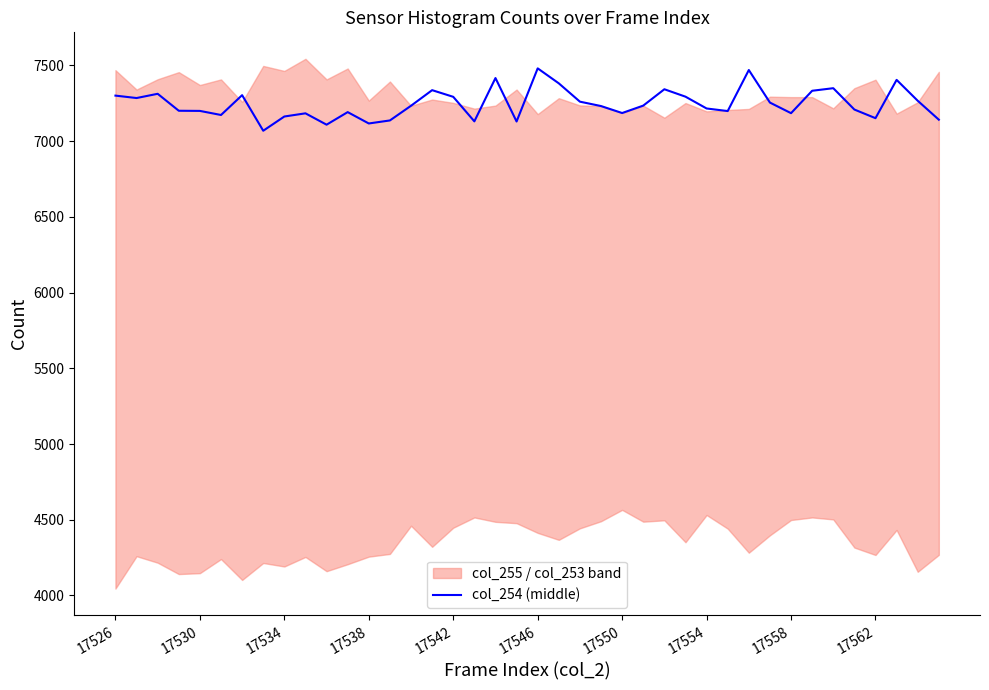

What is the maximum value for col_254 (middle)?

7481